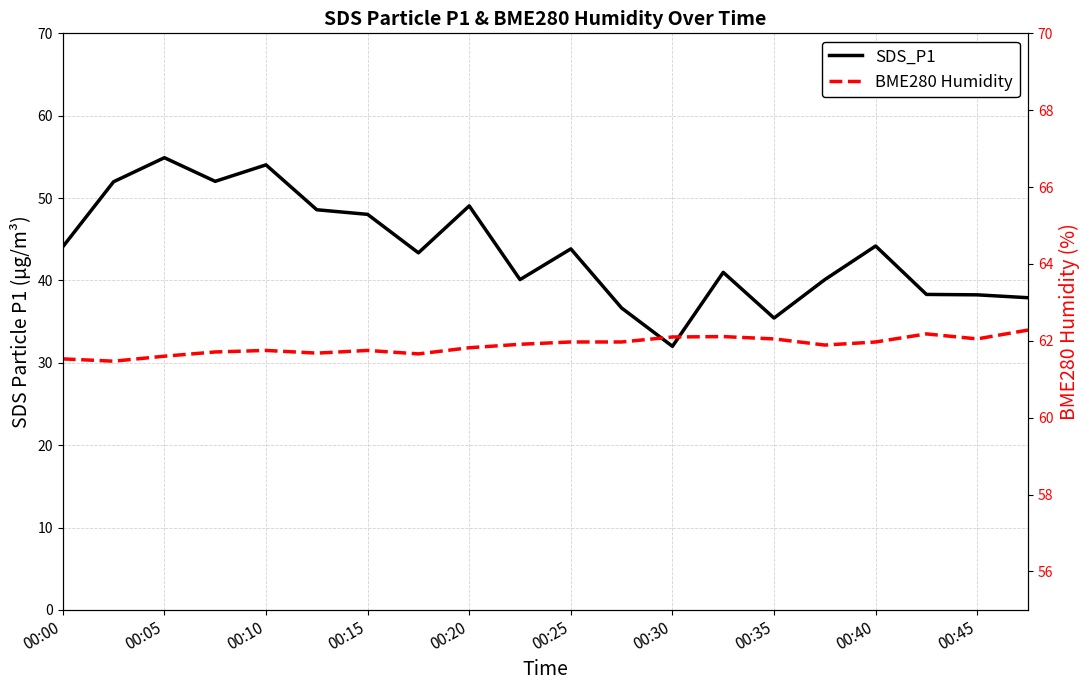

At which label does SDS_P1 first exceed 43?

00:00